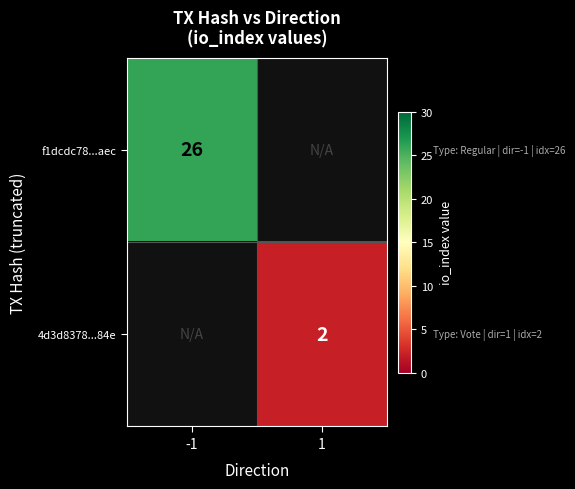

Is it true that f1dcdc78...aec equals 26 at -1?

True